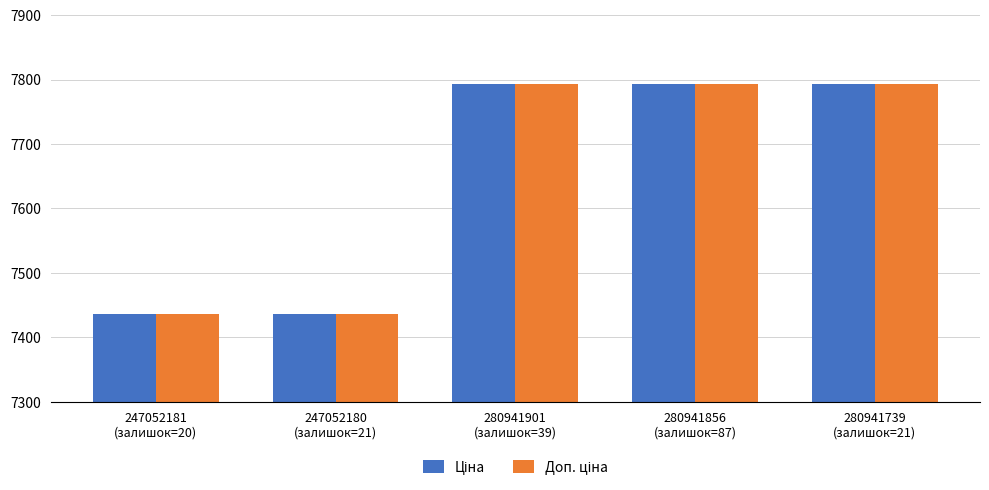

At how many categories does at least one series exceed 7553?

3